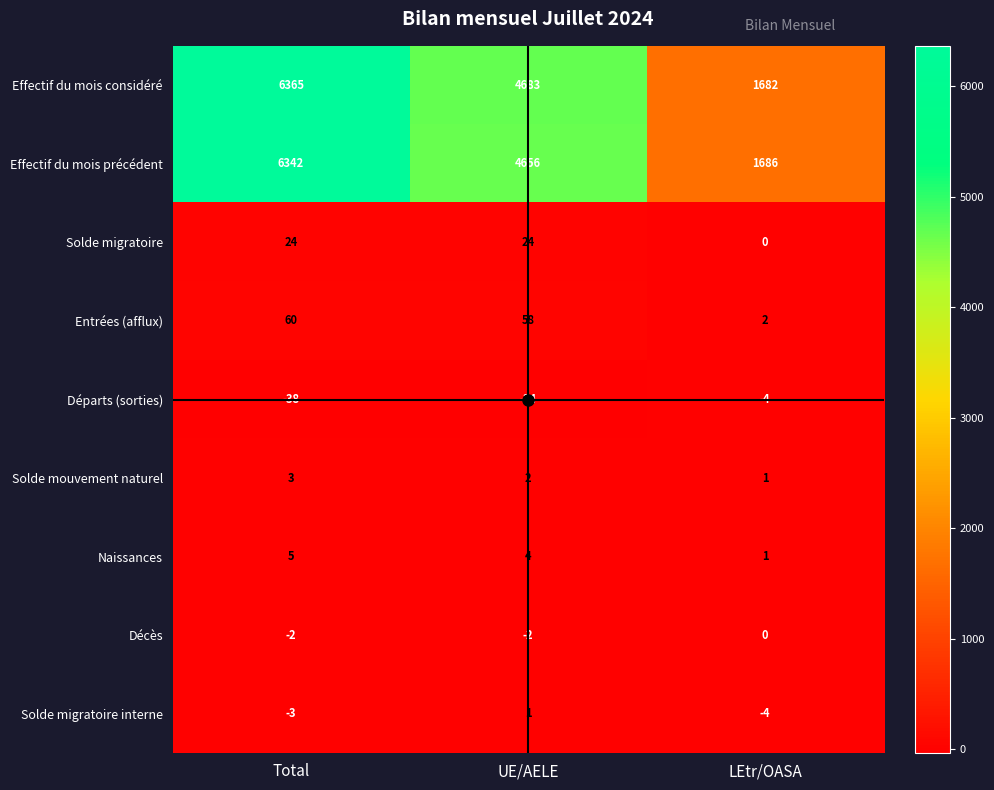

What is the difference between the maximum and minimum values in the Entrées (afflux) series?

58